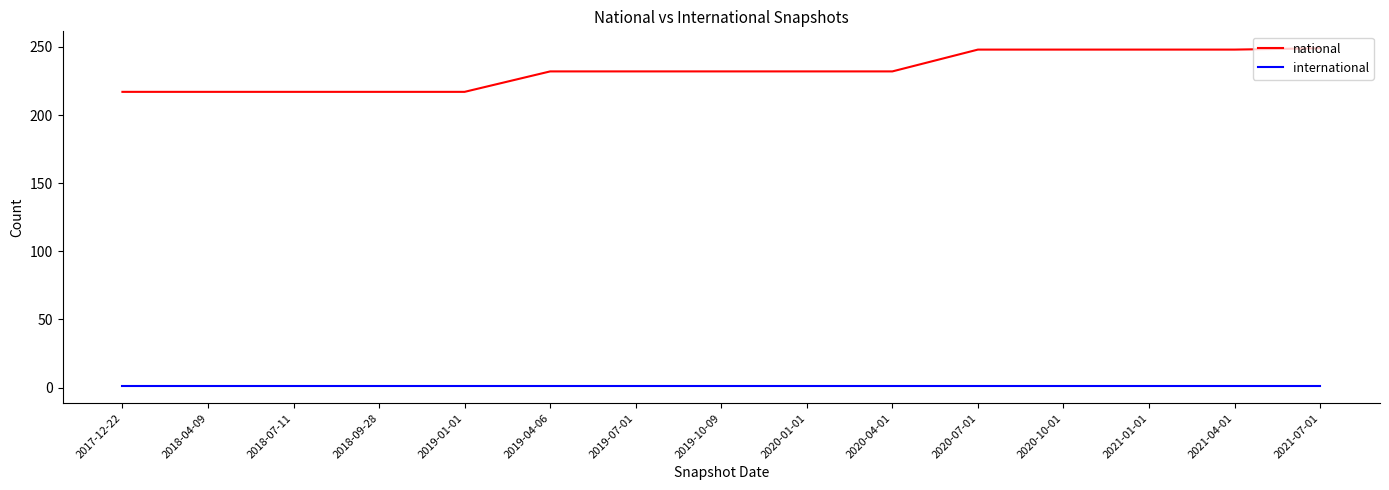

What is the minimum value for national?

217